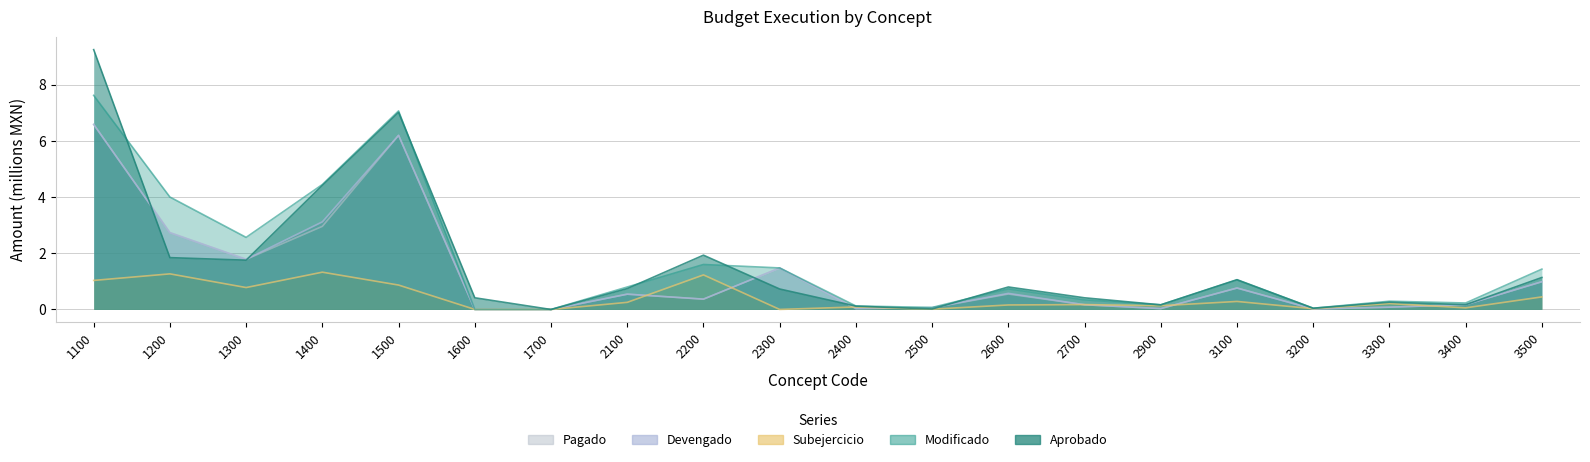

What is the spread (max minus min) of values at 1300?

1.8